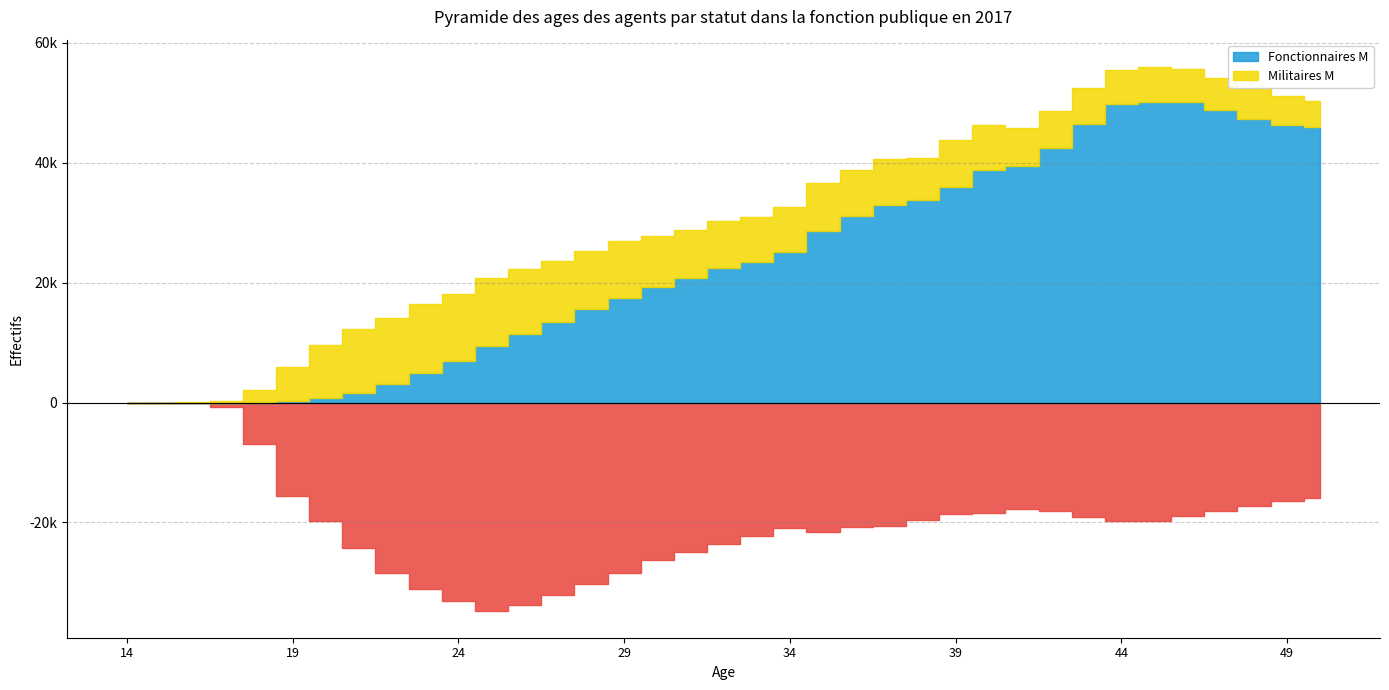

At which category is the sum across all series the highest?

46